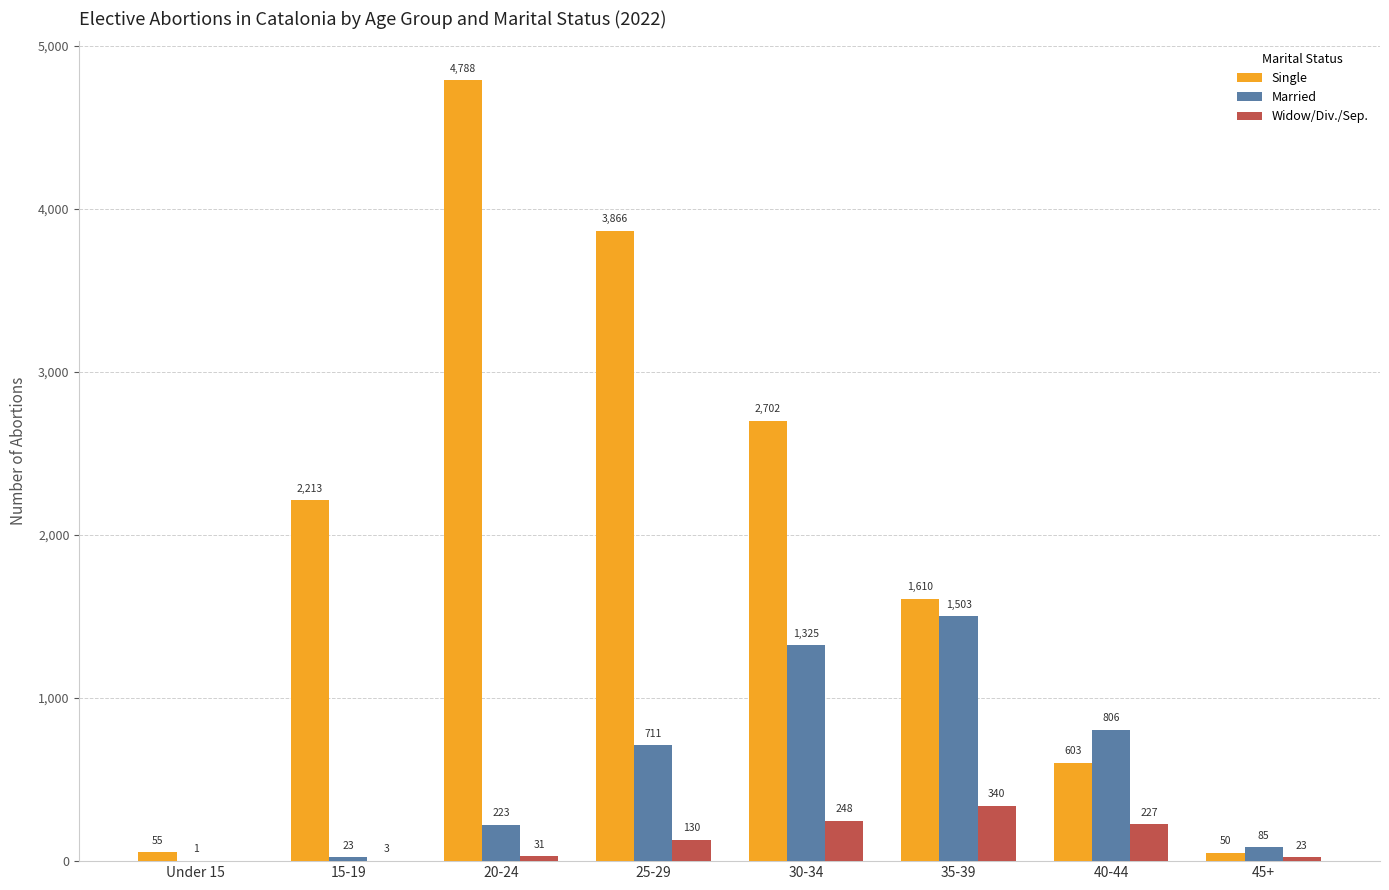

Which series has the largest range (max minus min)?

Single